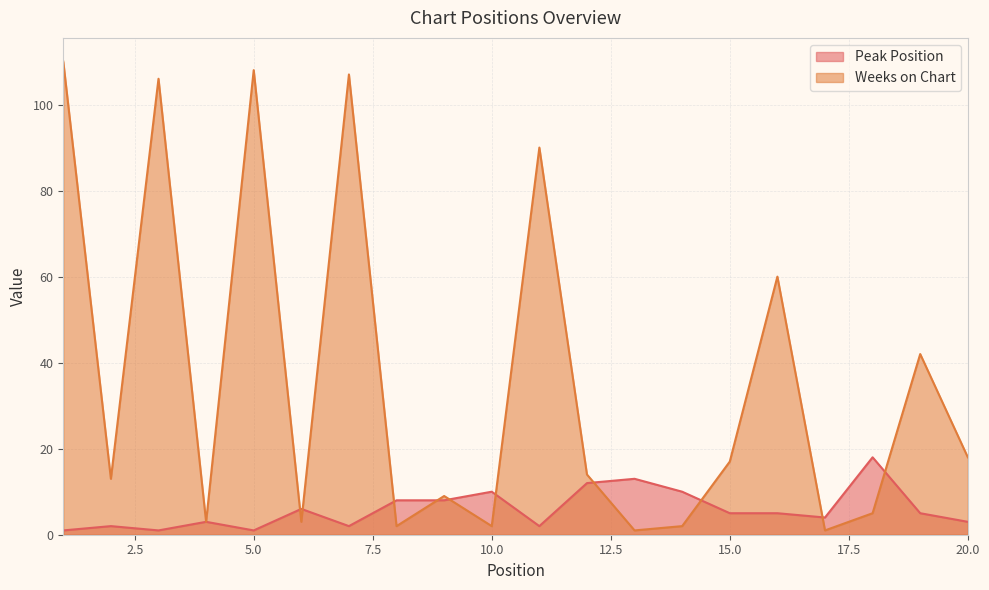

Which series changed the most between 4 and 9?

Weeks on Chart